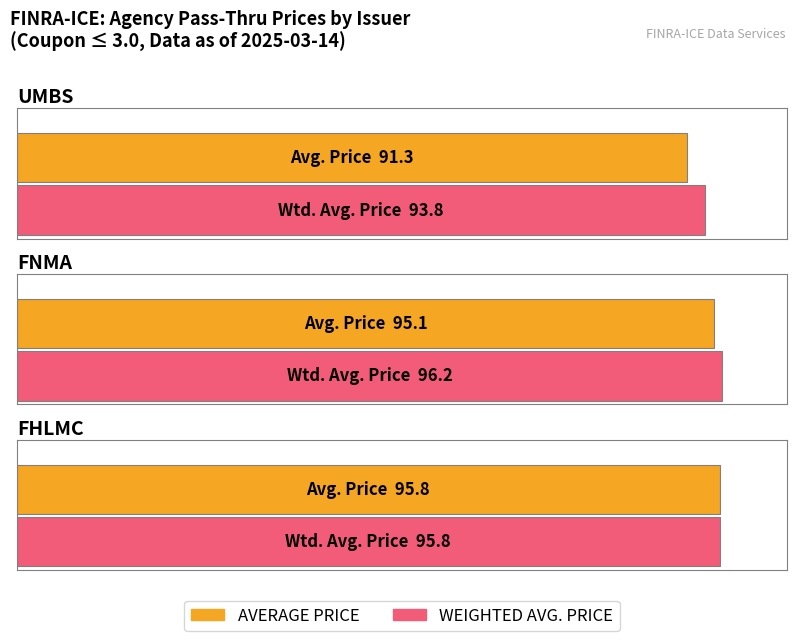

At how many categories does at least one series exceed 93?

3